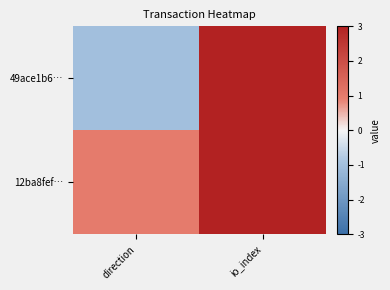

At how many categories does at least one series exceed 0?

2